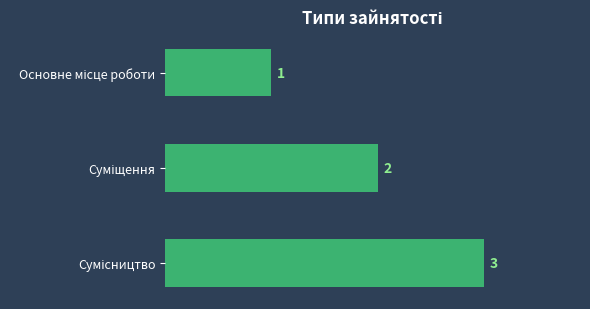

What is the maximum value shown in the chart?

3